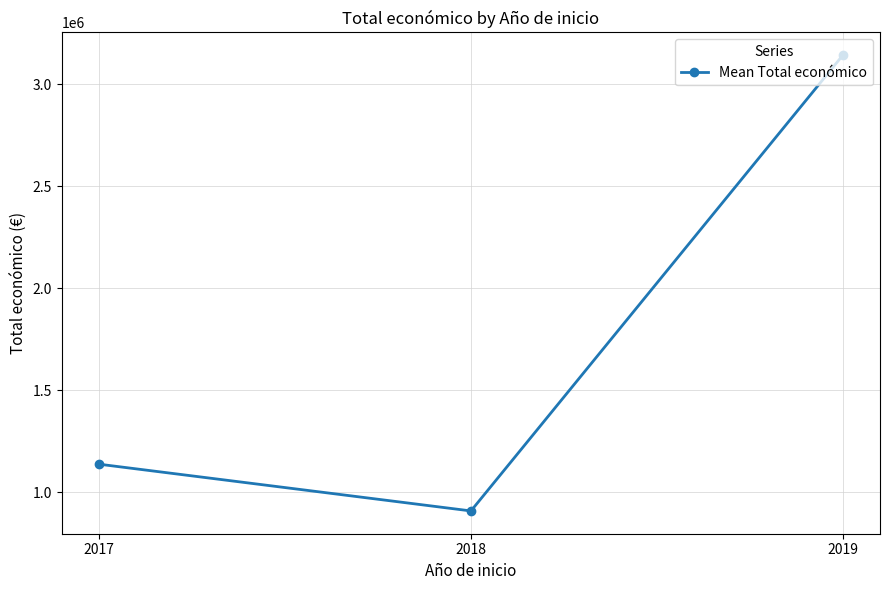

What is the average value?

1729183.0